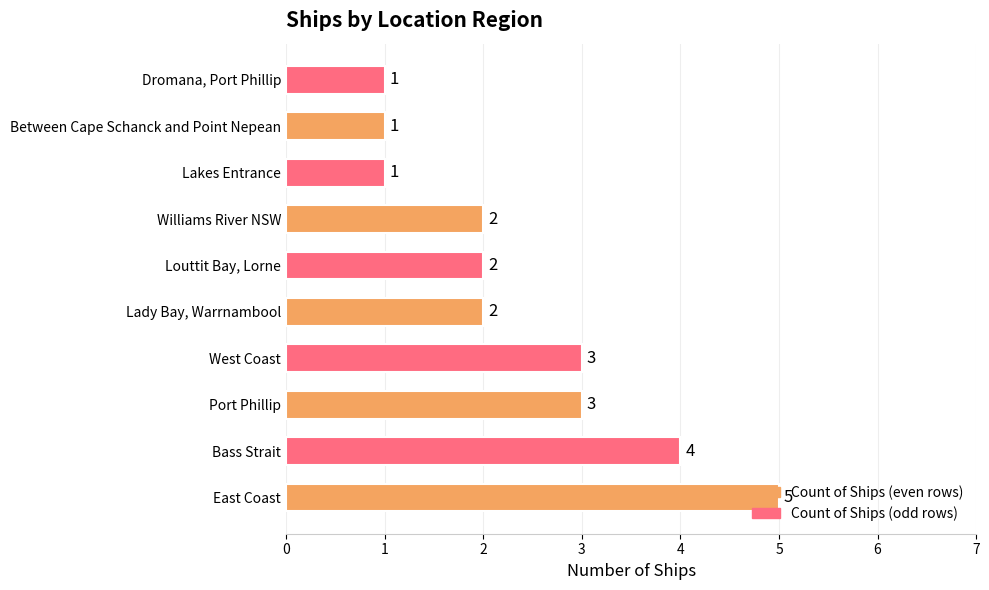

What is the sum of all values?

24